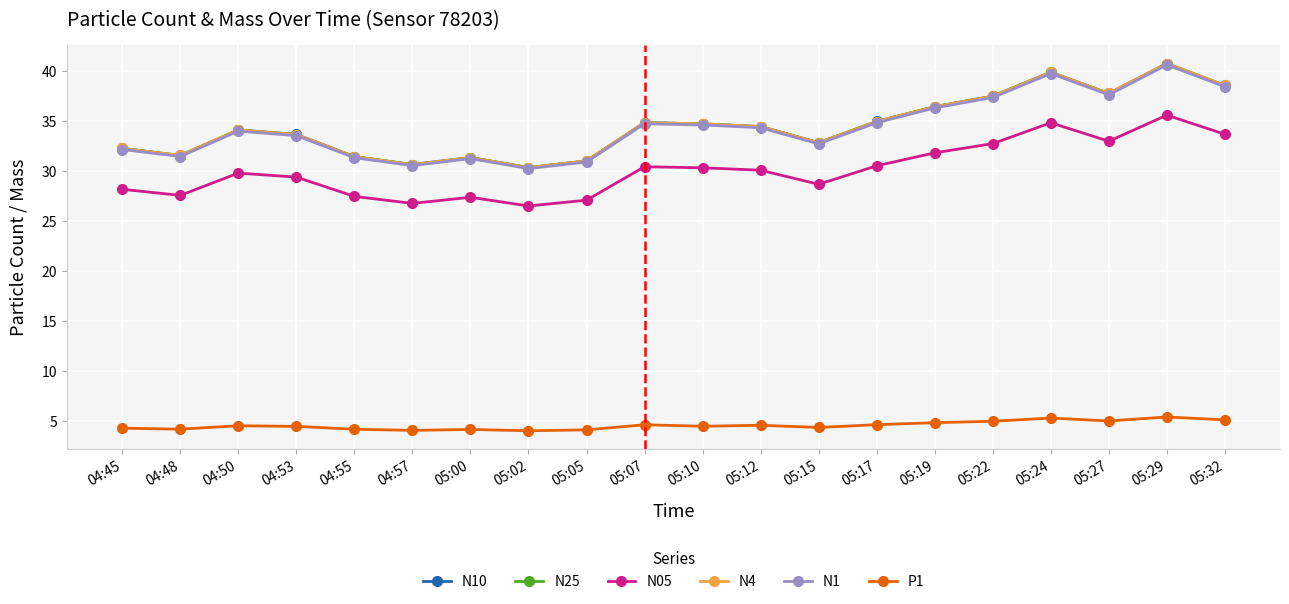

At which category does N05 reach its first local peak?

04:50